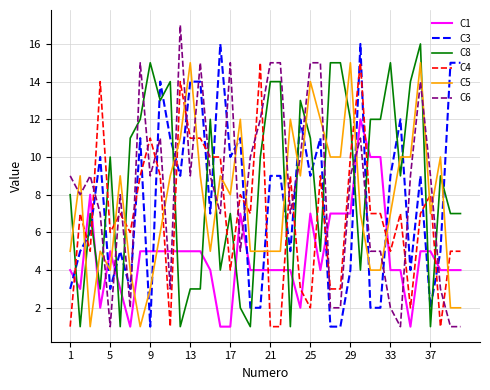

What is the greatest value displayed?

17